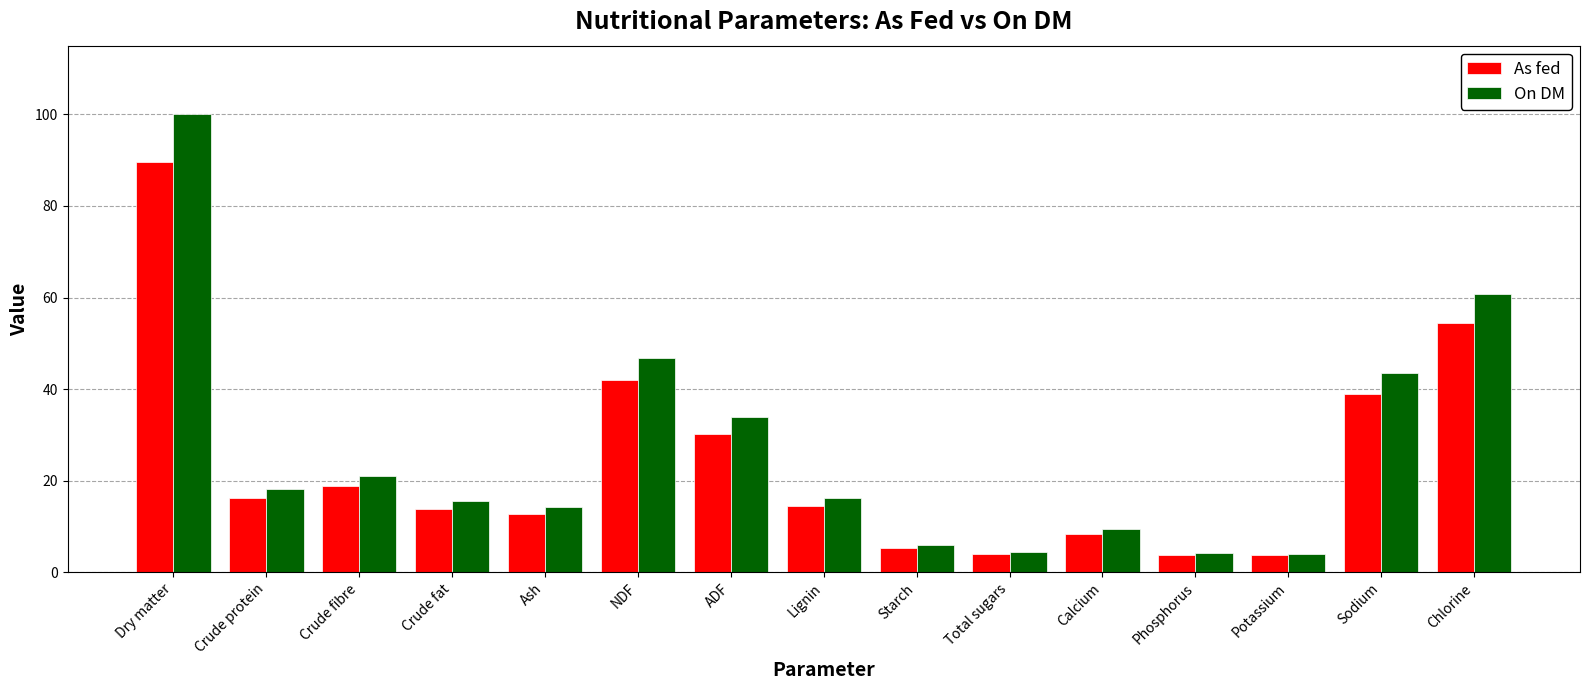

What is the lowest value of the As fed series?

3.7